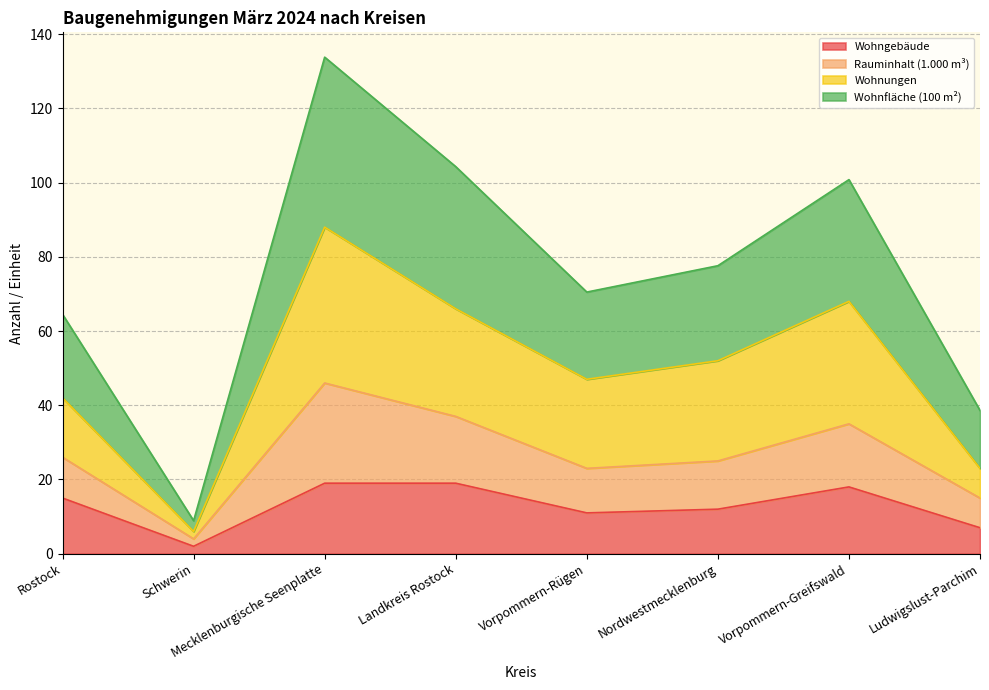

How many lines are shown in the chart?

4